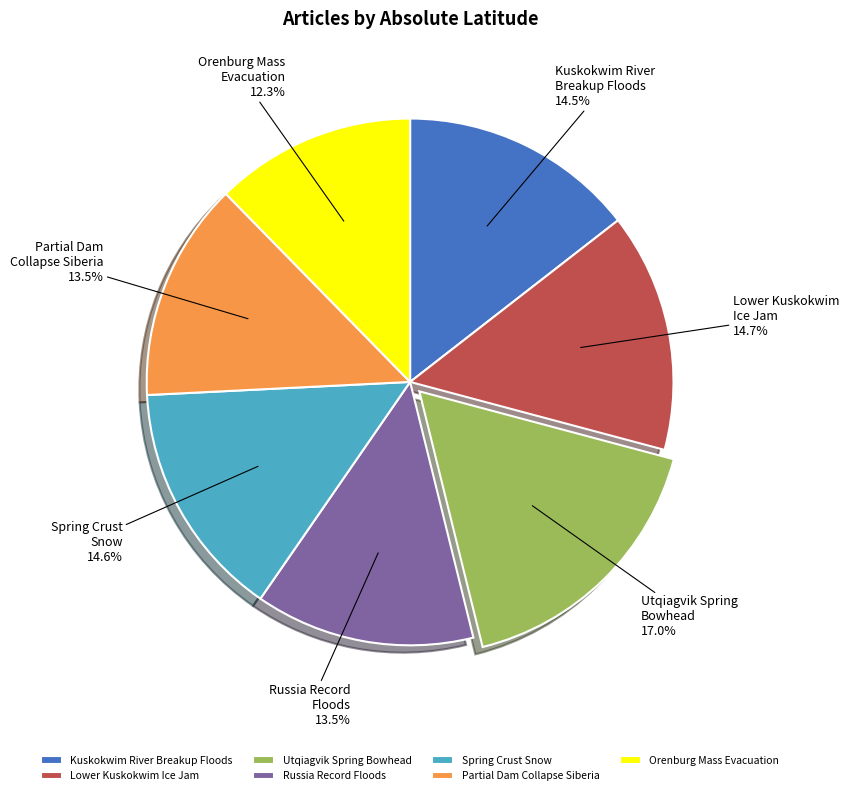

Which has a higher value, Russia Record Floods or Lower Kuskokwim Ice Jam?

Lower Kuskokwim Ice Jam